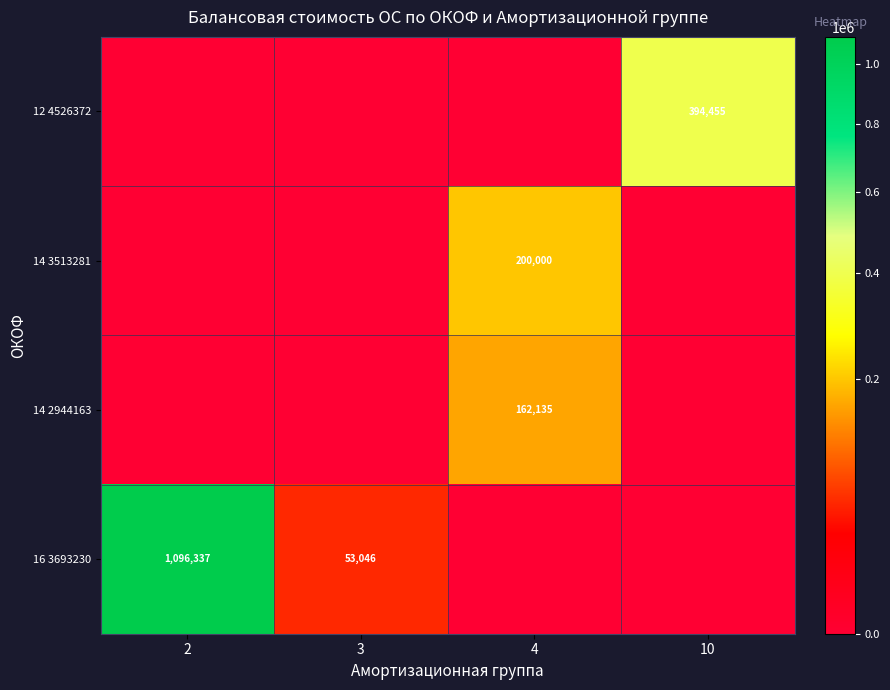

How many data points does each series have?

4